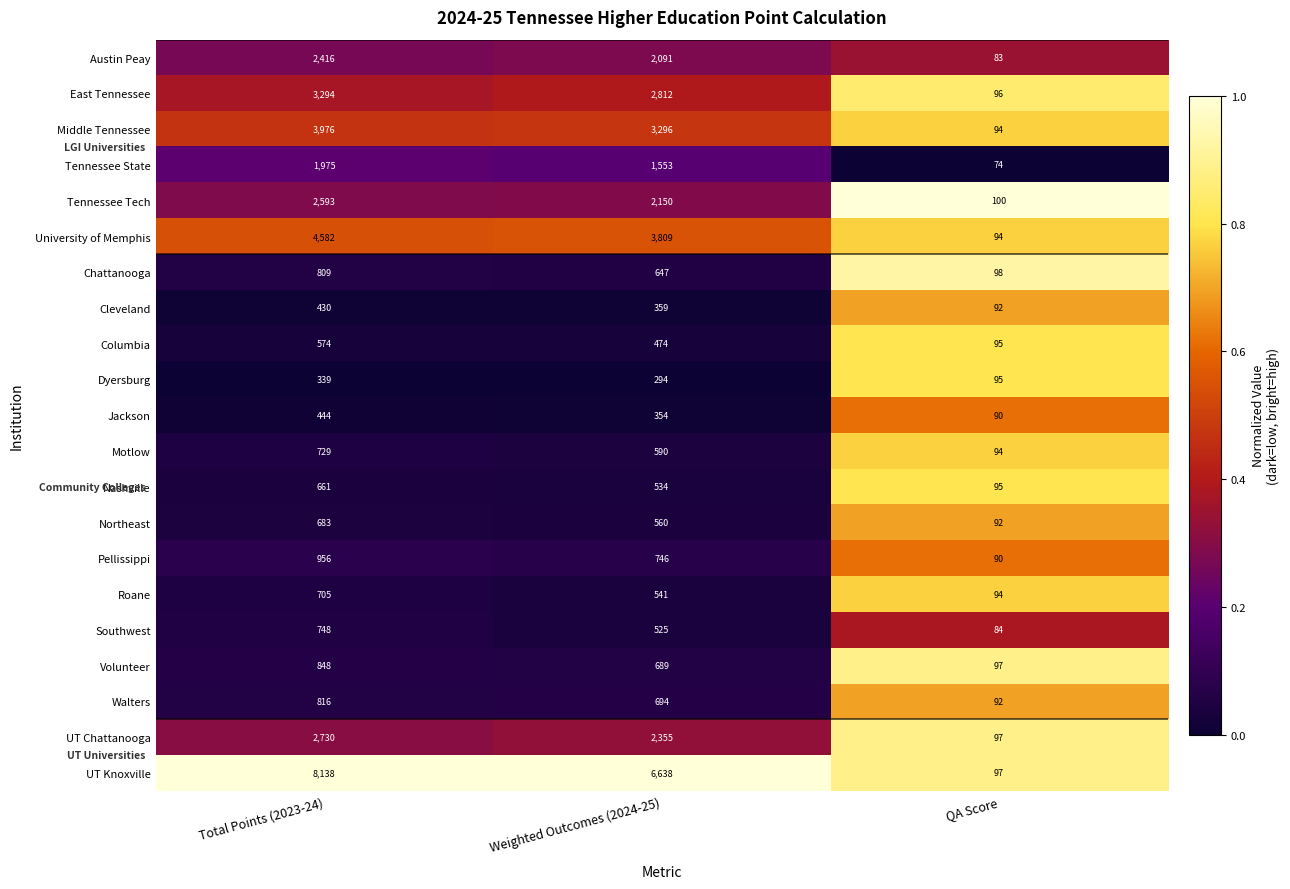

What is the sum of all Middle Tennessee values?

7366